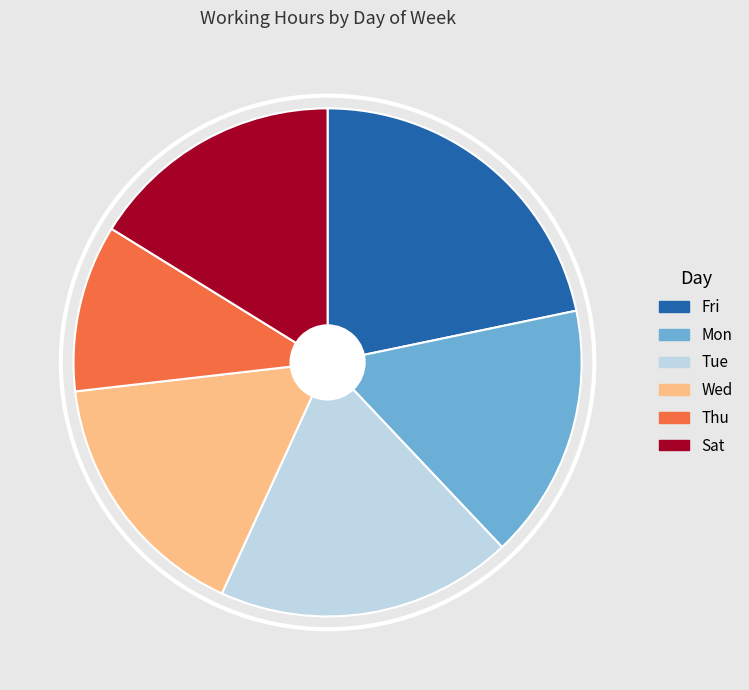

Is Sat the majority of the pie?

No